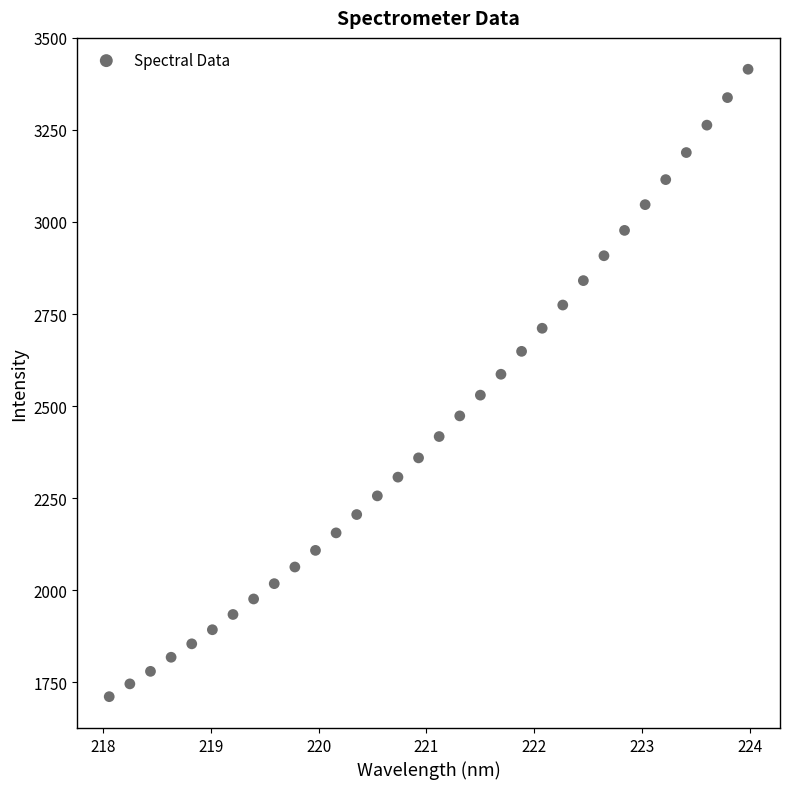

What is the range of Y values (max minus min)?

1704.4